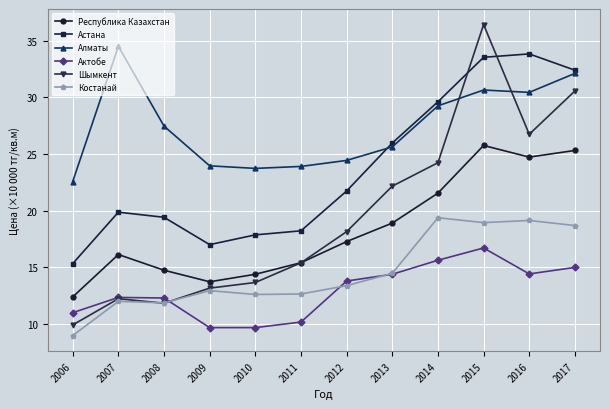

Between 2012 and 2013, which series saw the biggest shift?

Астана